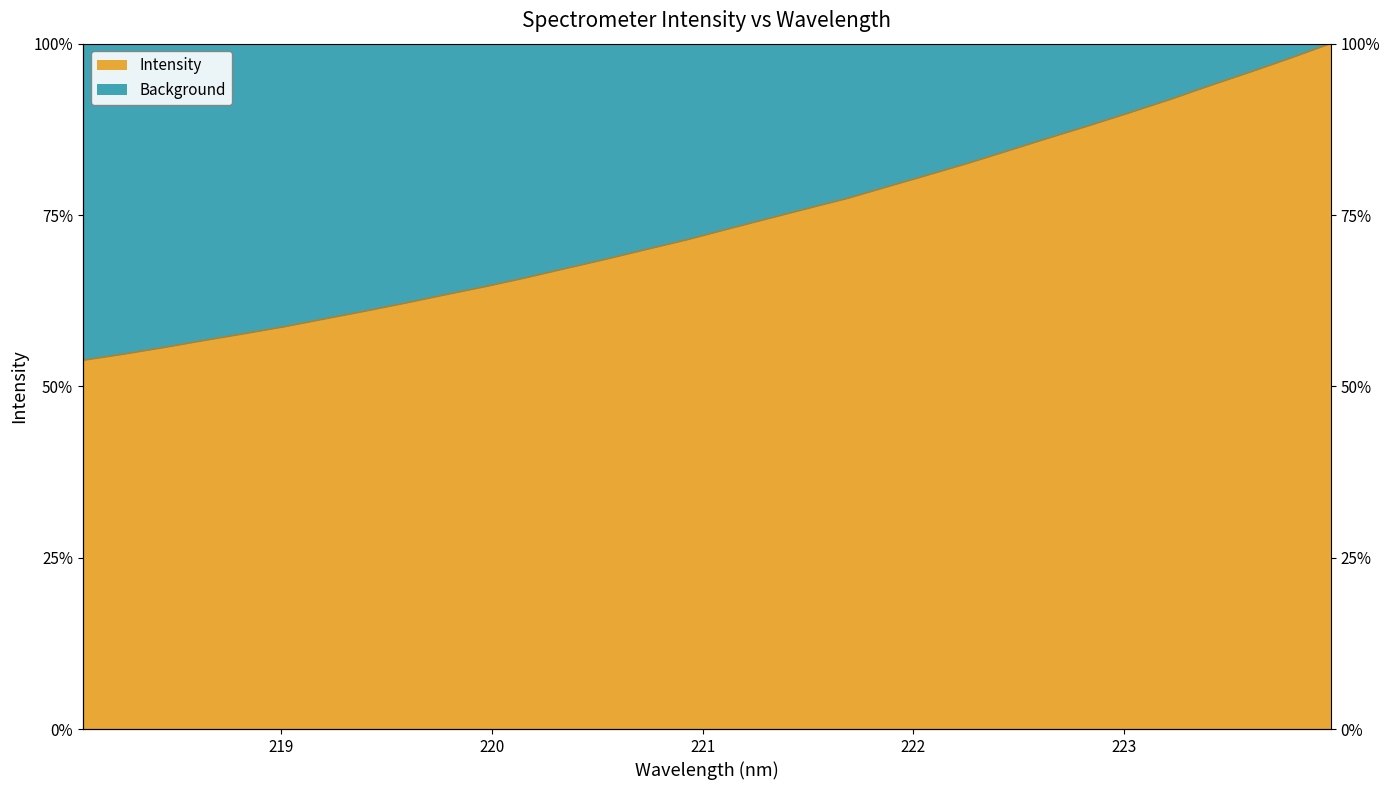

True or false: the data has more than 2 interior local peaks.

False